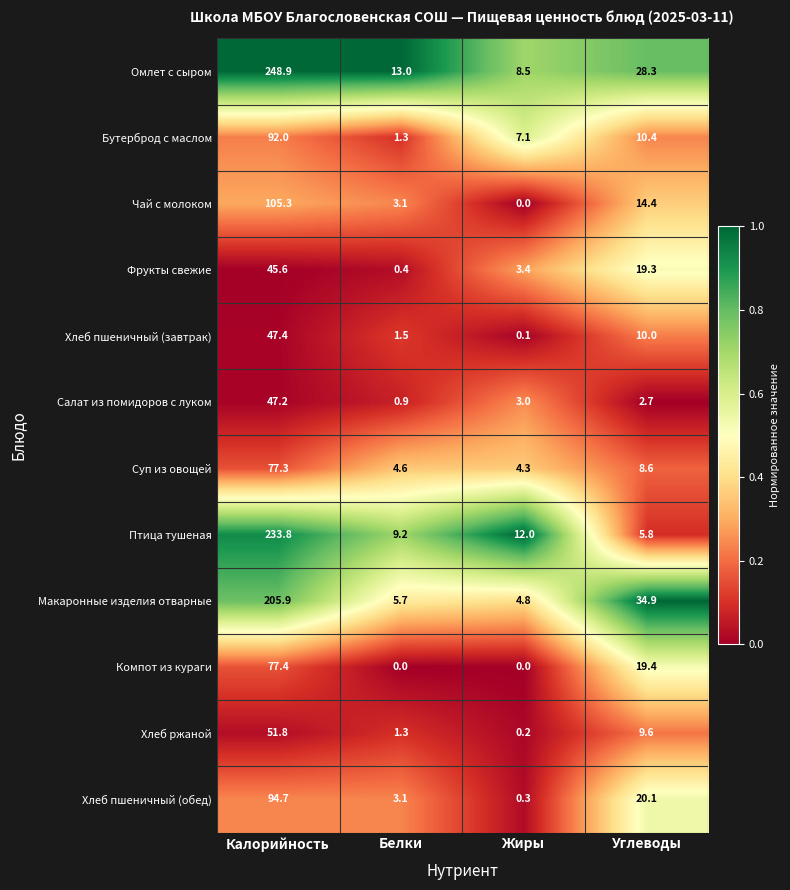

The Птица тушеная series shows 12.0 at Жиры. True or false?

True